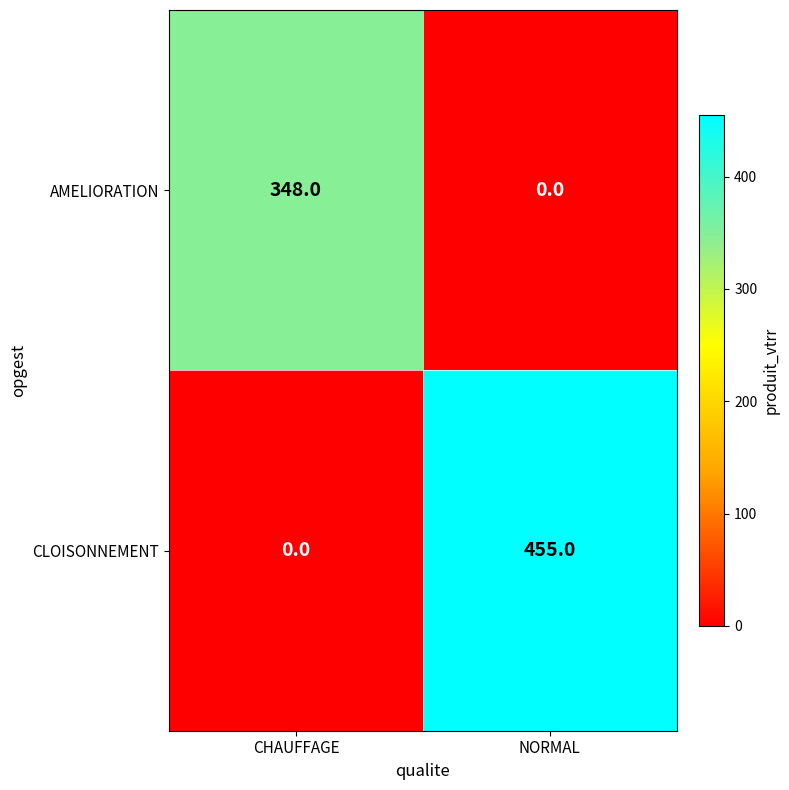

At how many categories does at least one series exceed 234?

2